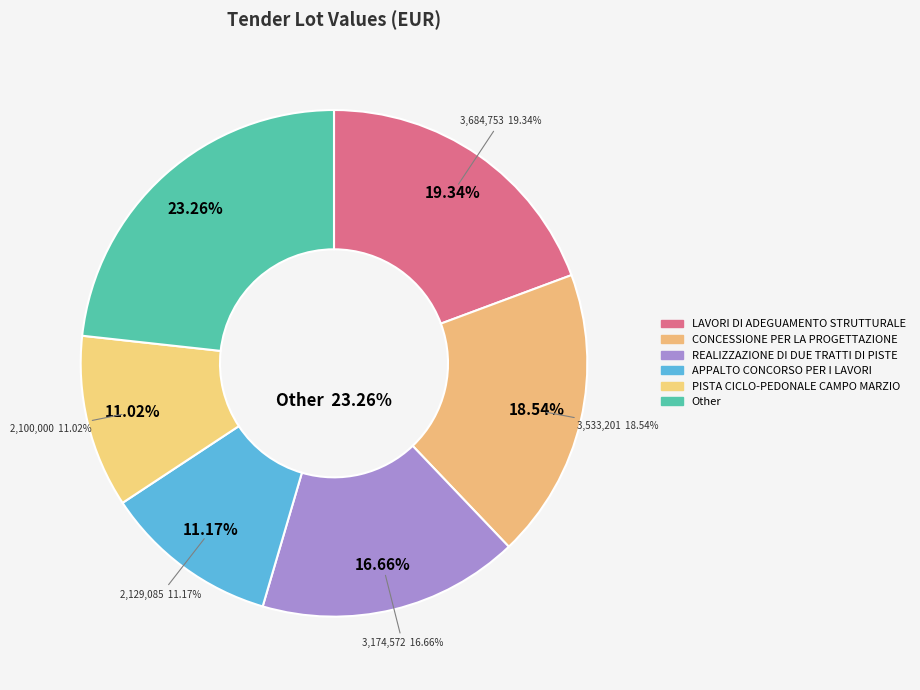

Is there any slice that represents more than half of the pie?

No